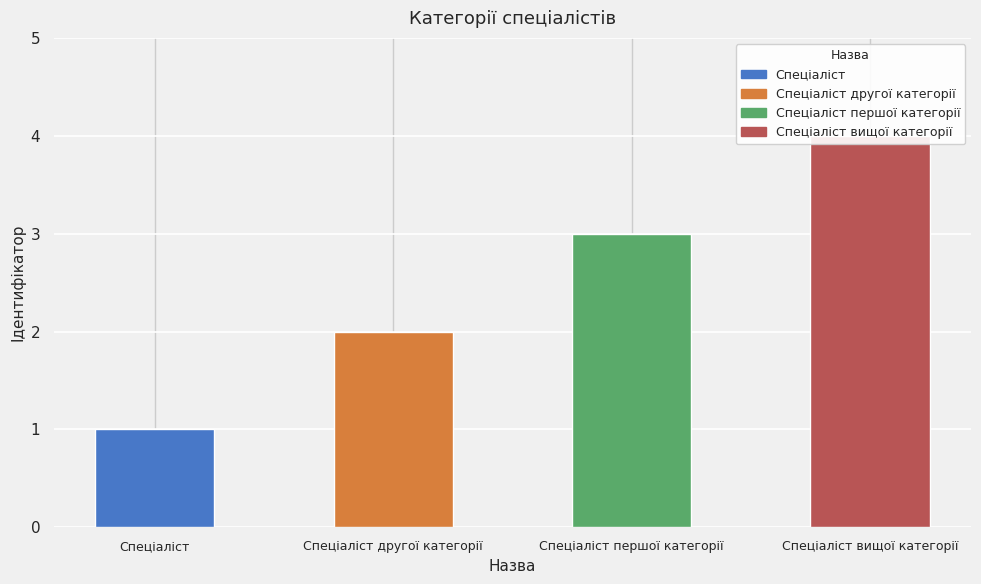

Where is the data nearest to the value 2?

Спеціаліст другої категорії